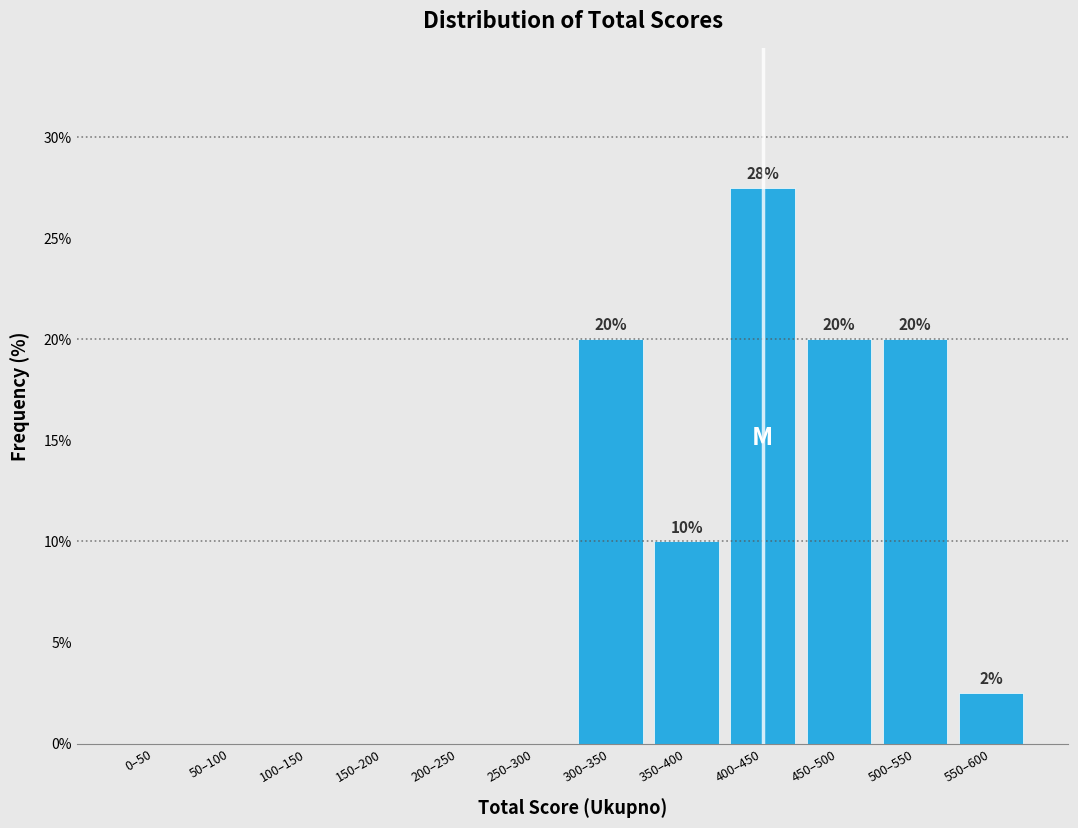

The value at 100–150 is 0.0. True or false?

True